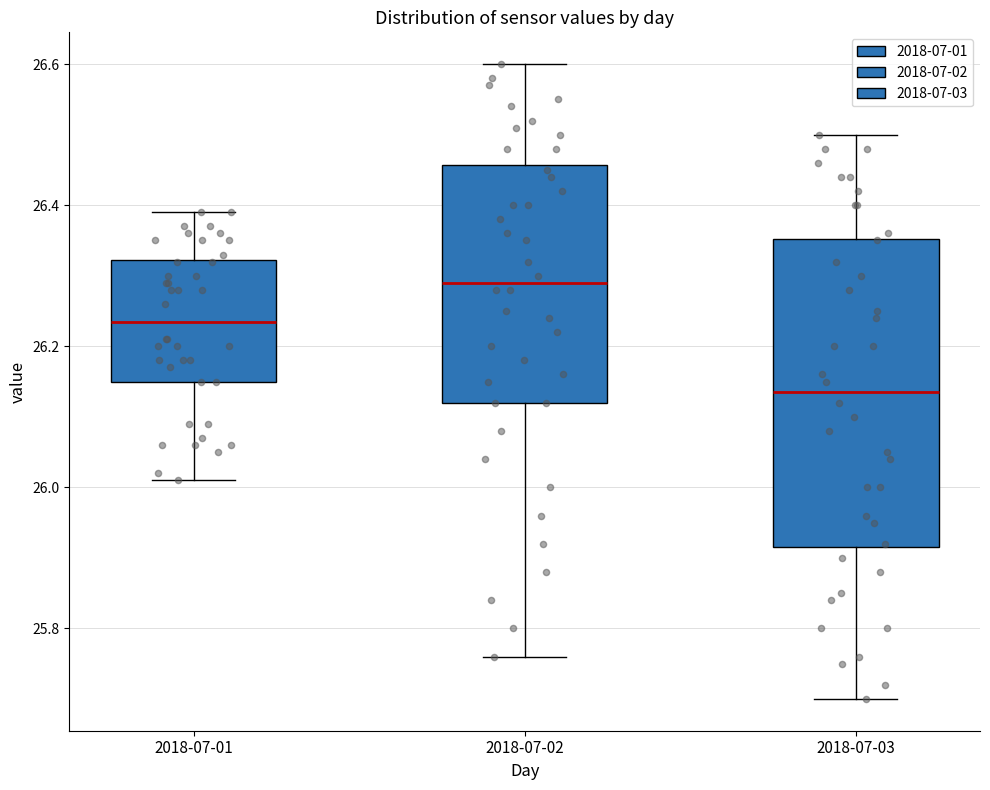

Which box's median line is the lowest?

2018-07-03